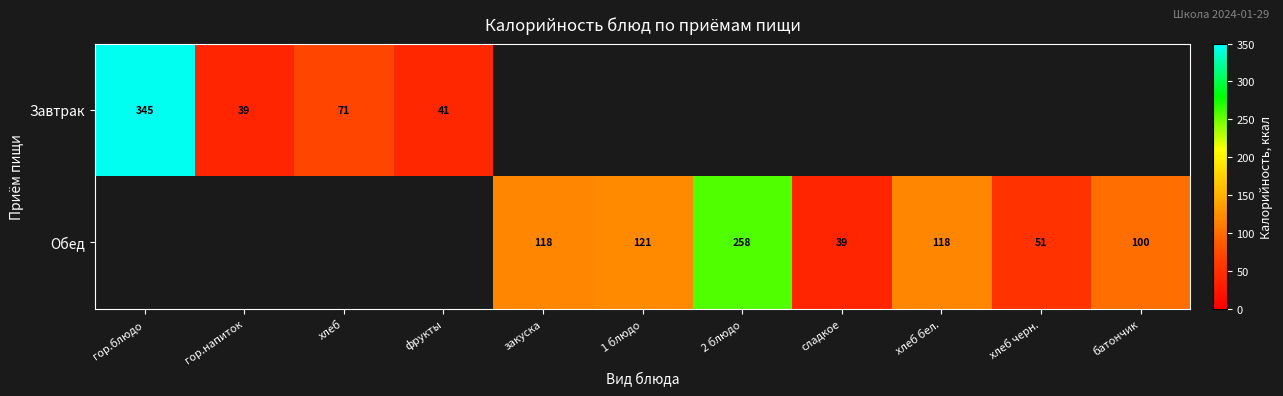

Is it true that Завтрак equals 118 at хлеб?

False